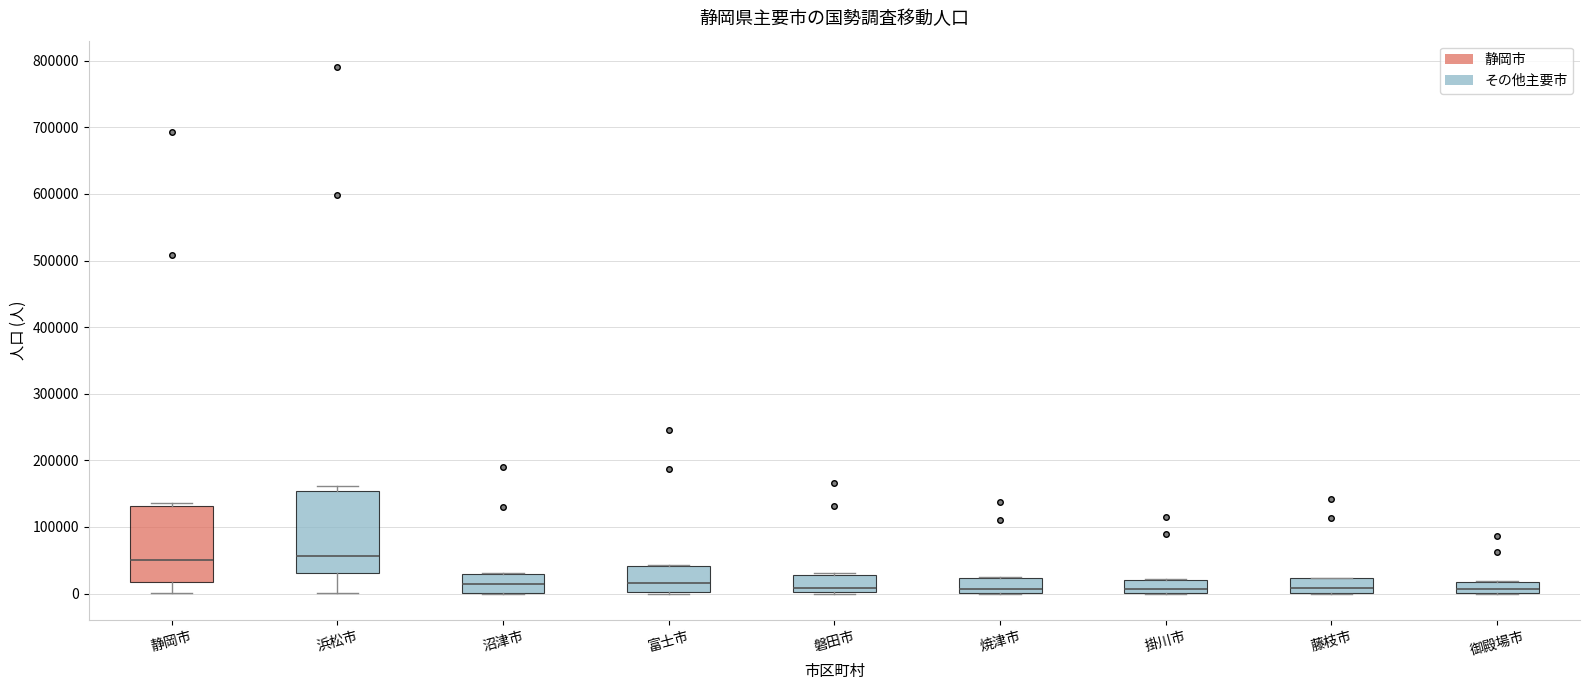

Reading left to right, transcribe this box plot: for each box, give where its median line is, the range the box spans, and where its two whiskers end, as read against the y-axis. The values are not printed on the chart, so give them approximately, as read against the axis.

静岡市: median 50000, box 20000 to 130000, whiskers 0 to 140000
浜松市: median 60000, box 30000 to 150000, whiskers 0 to 160000
沼津市: median 10000, box 0 to 30000, whiskers 0 to 30000
富士市: median 20000, box 0 to 40000, whiskers 0 to 40000
磐田市: median 10000, box 0 to 30000, whiskers 0 to 30000
焼津市: median 10000, box 0 to 20000, whiskers 0 to 30000
掛川市: median 10000, box 0 to 20000, whiskers 0 to 20000
藤枝市: median 10000, box 0 to 20000, whiskers 0 to 20000
御殿場市: median 10000, box 0 to 20000, whiskers 0 to 20000